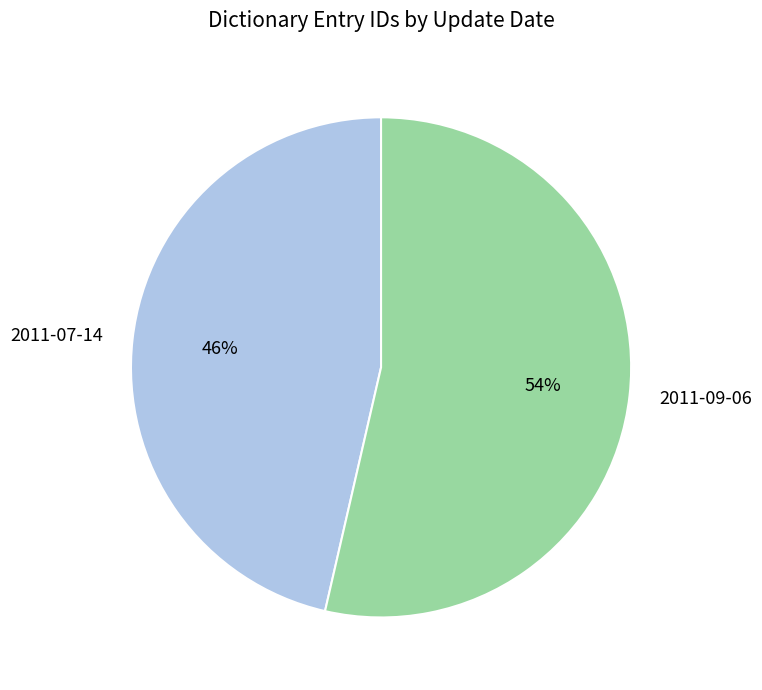

Do 2011-07-14 and 2011-09-06 together represent more than half of the pie?

Yes